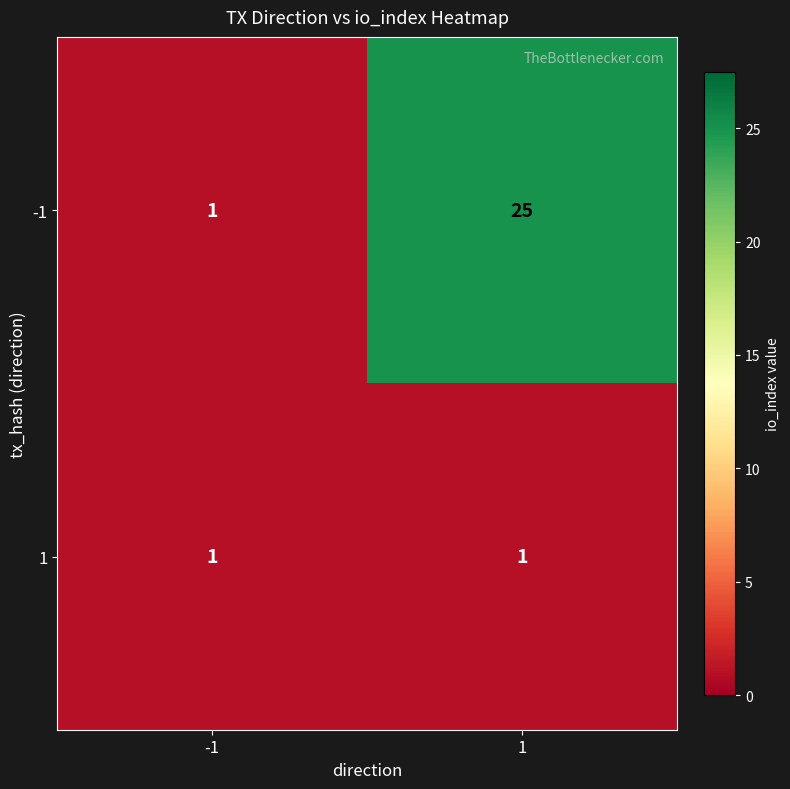

The -1 series shows 34 at 1. True or false?

False